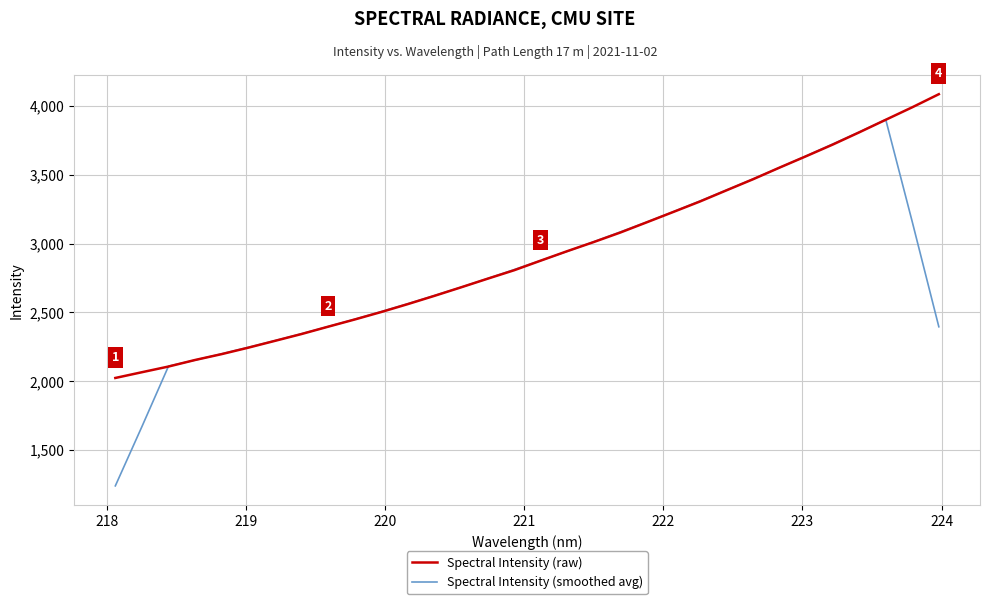

What is the highest value of the Spectral Intensity (raw) series?

4085.9